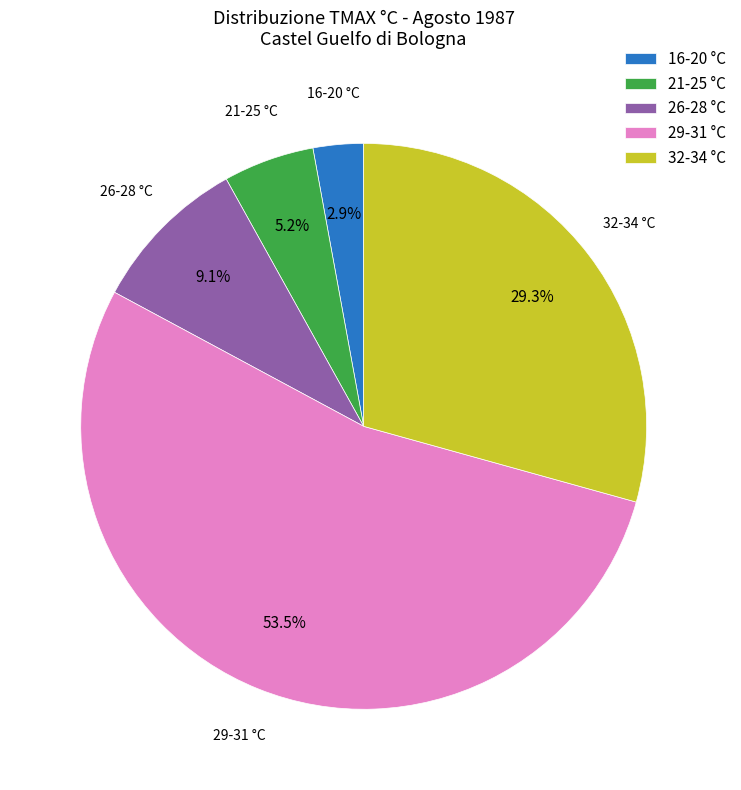

Between 16-20 °C and 29-31 °C, which is larger?

29-31 °C